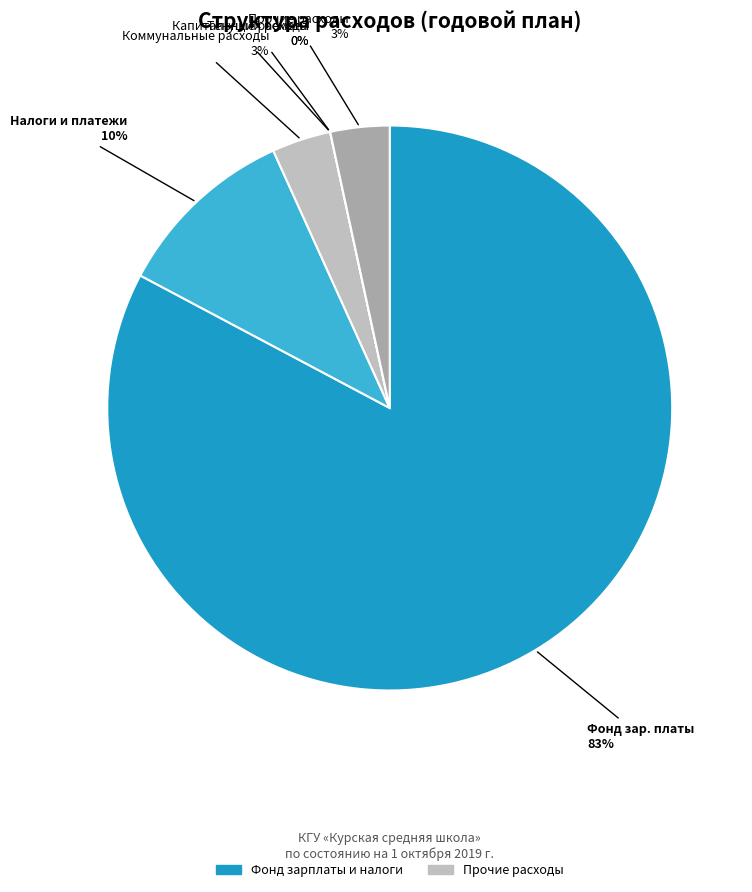

Which has a higher value, Прочие расходы or Фонд заработной платы?

Фонд заработной платы